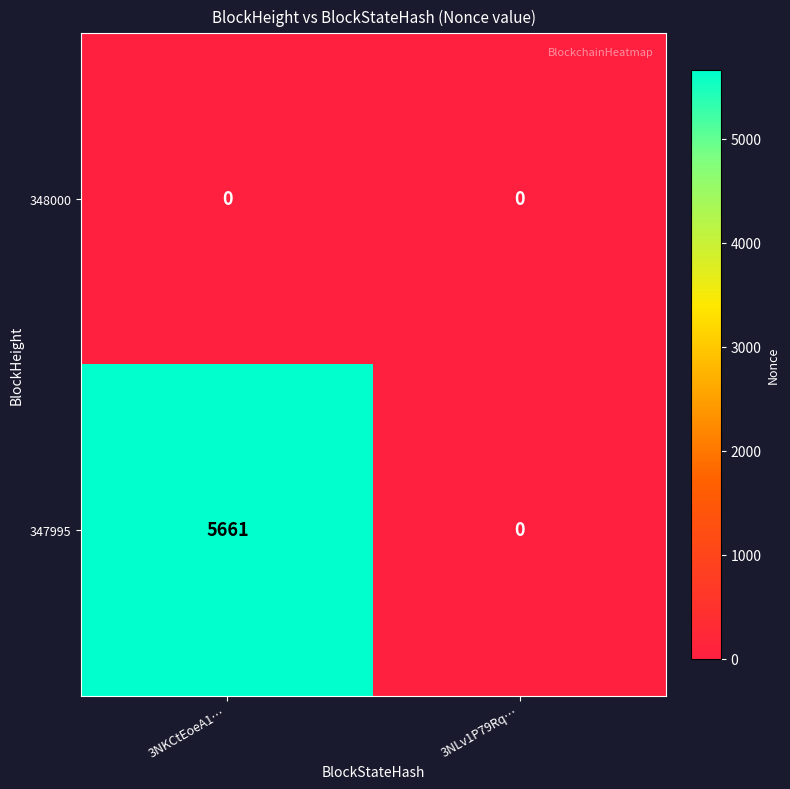

Reading right to left, what are all the values shown in this chart?

348000: 0	0
347995: 0	5661